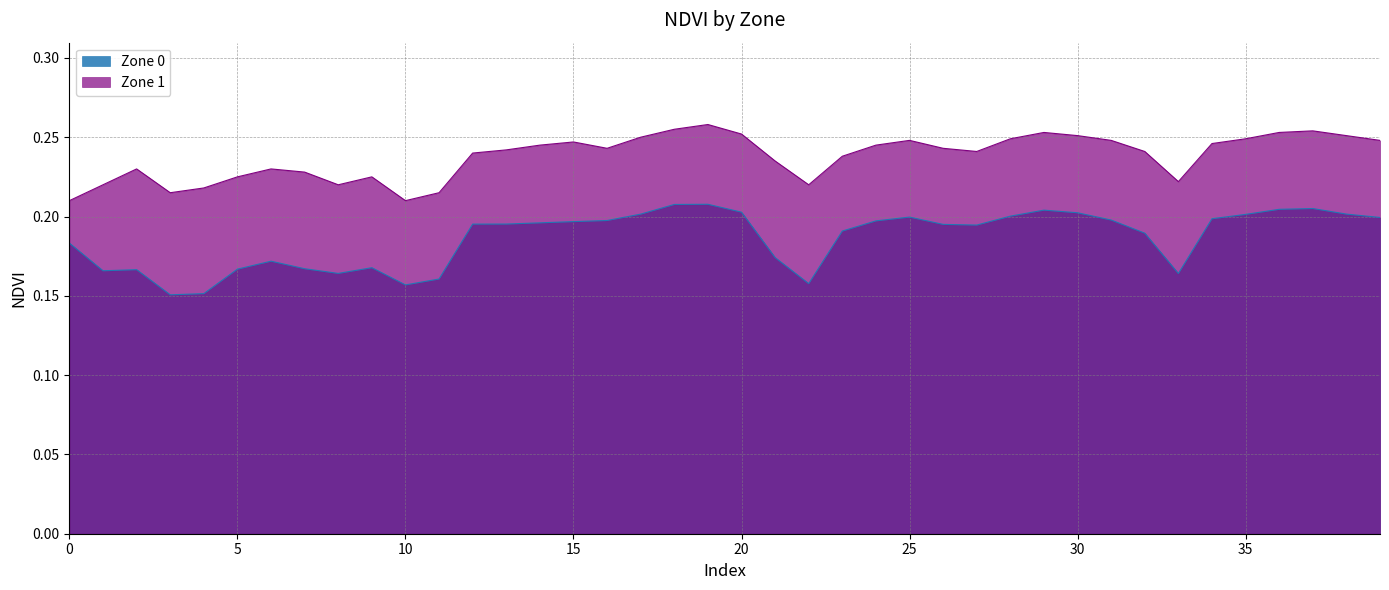

Between 14 and 26, which series saw the biggest shift?

Zone 1